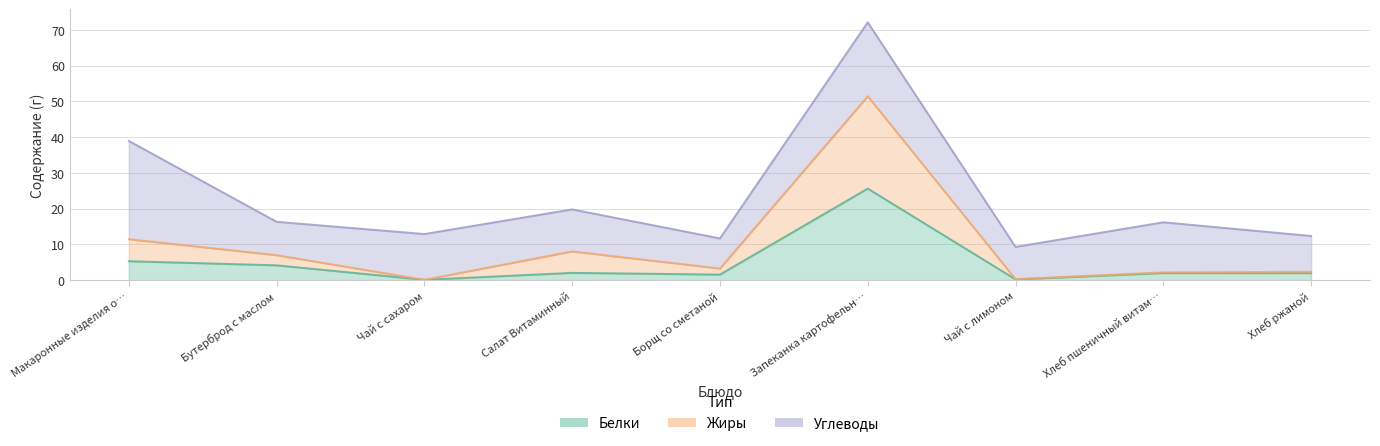

What is the label of the 6th point from the left?

Запеканка картофельн…